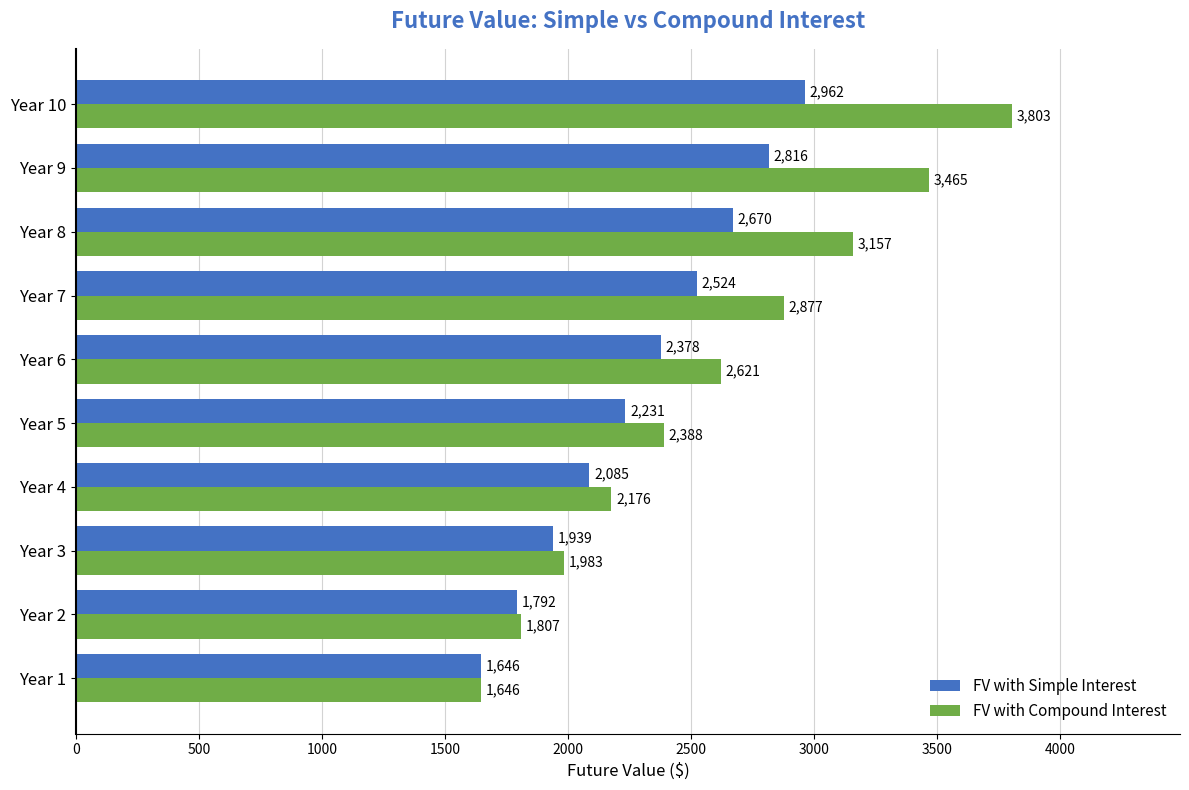

How many data points does each series have?

10